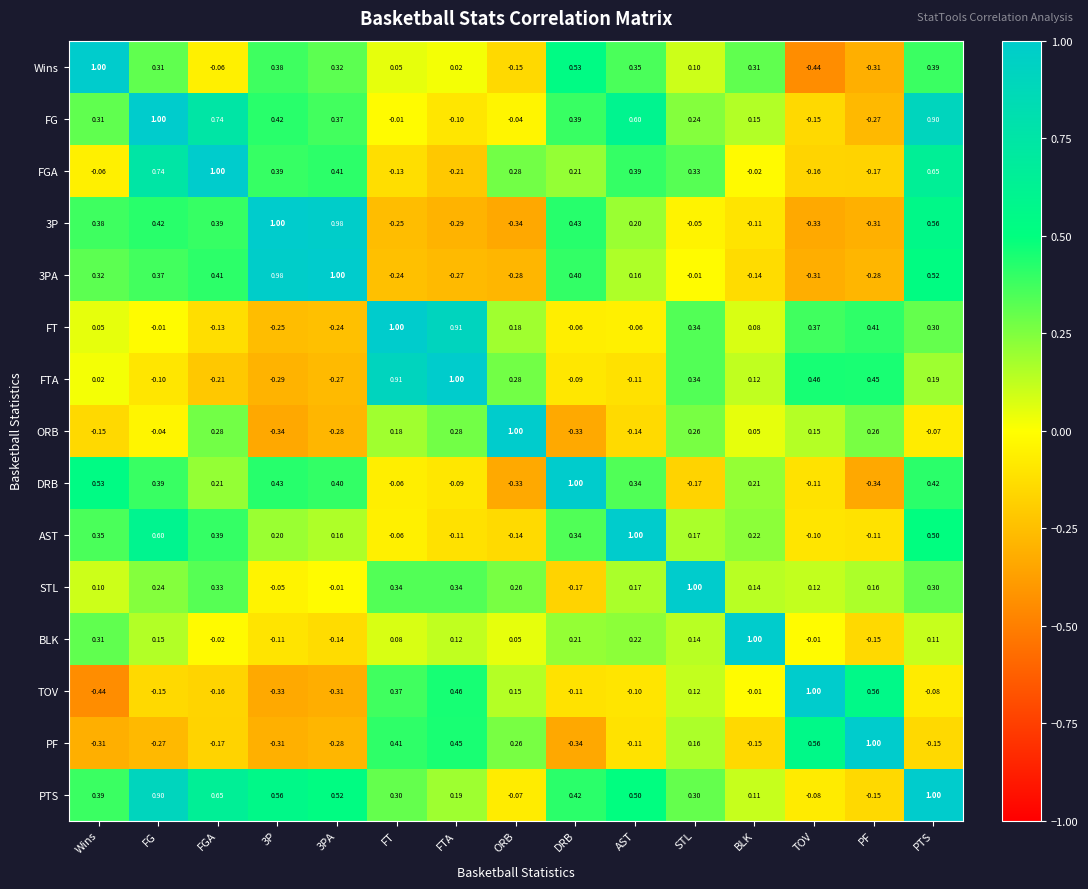

Where does the ORB series first go above 0?

FGA